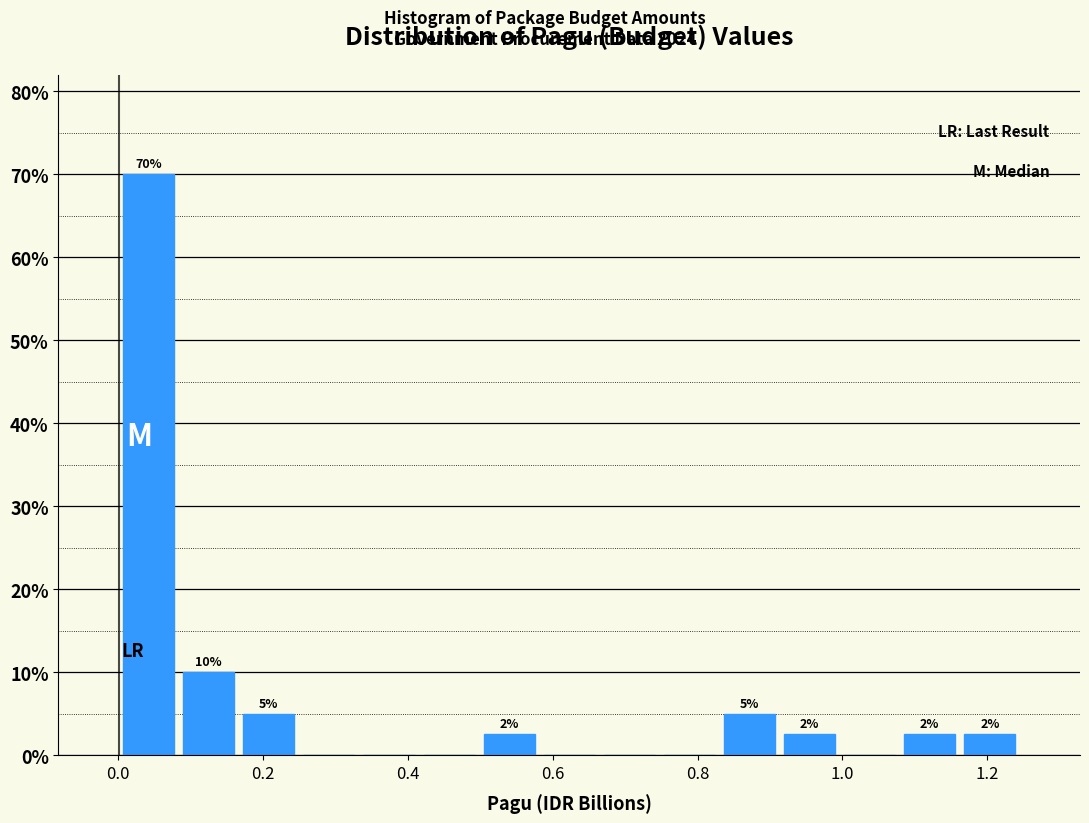

Over which range of the x-axis is the bar tallest?

0.00 to 0.08